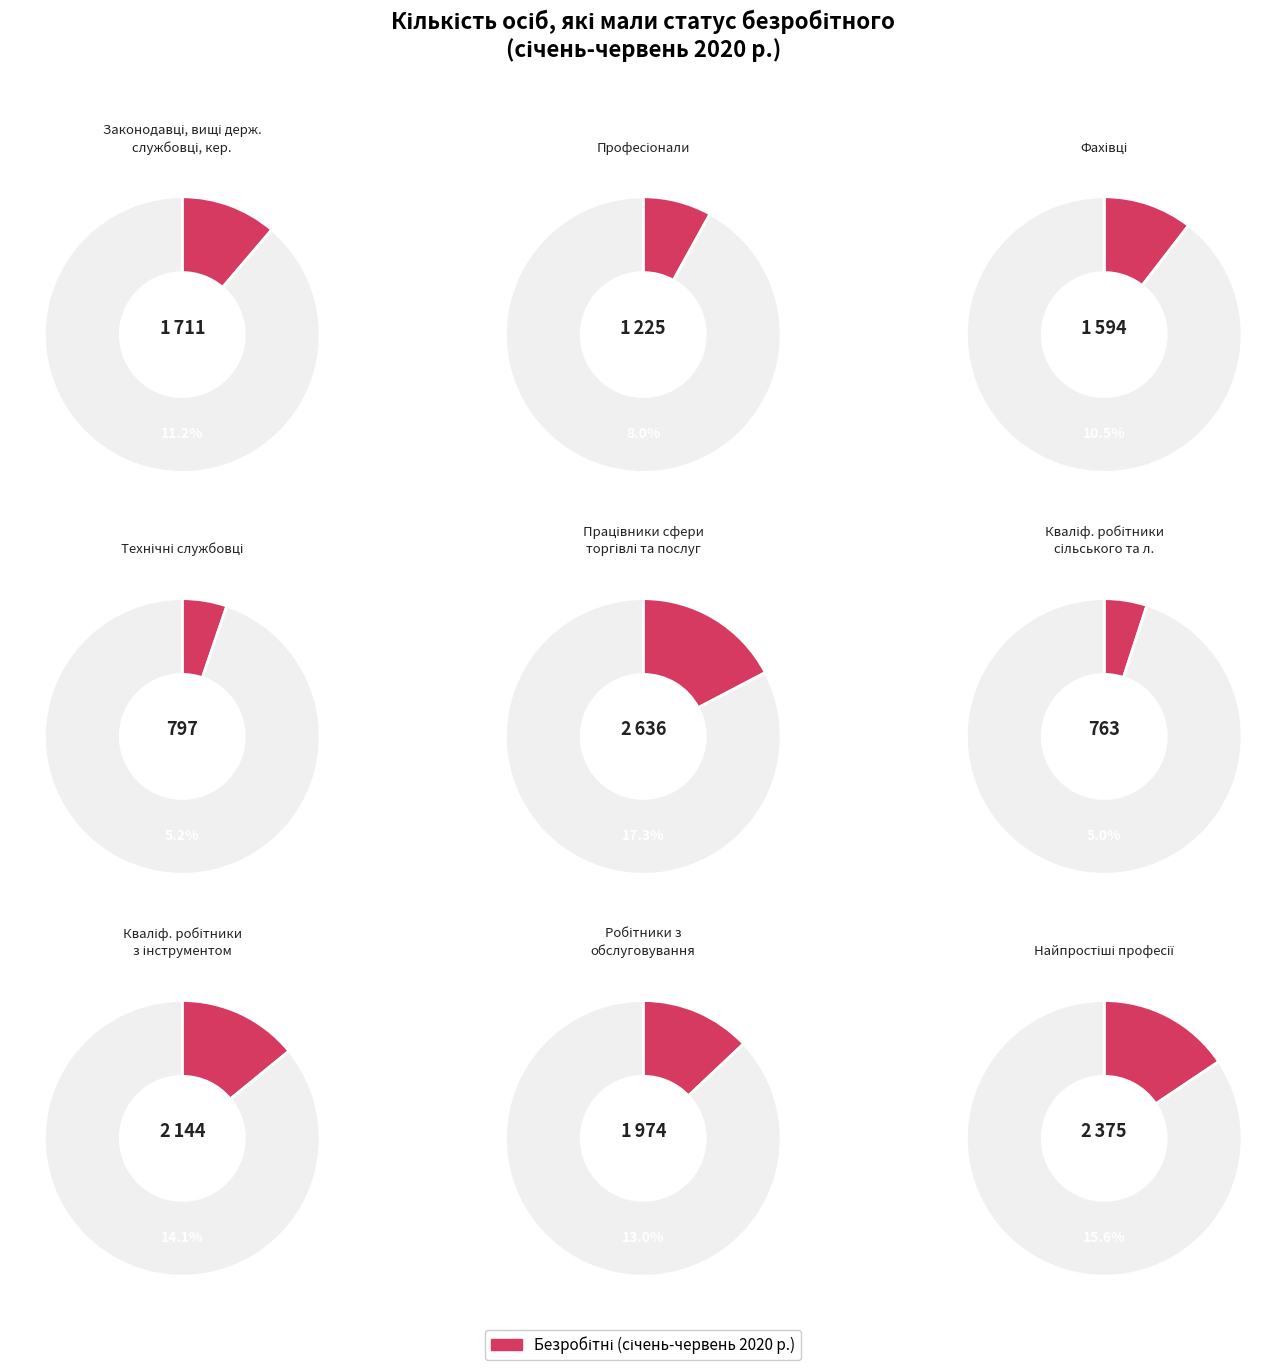

To the nearest percent, what percentage of the pie is Технічні службовці?

5%